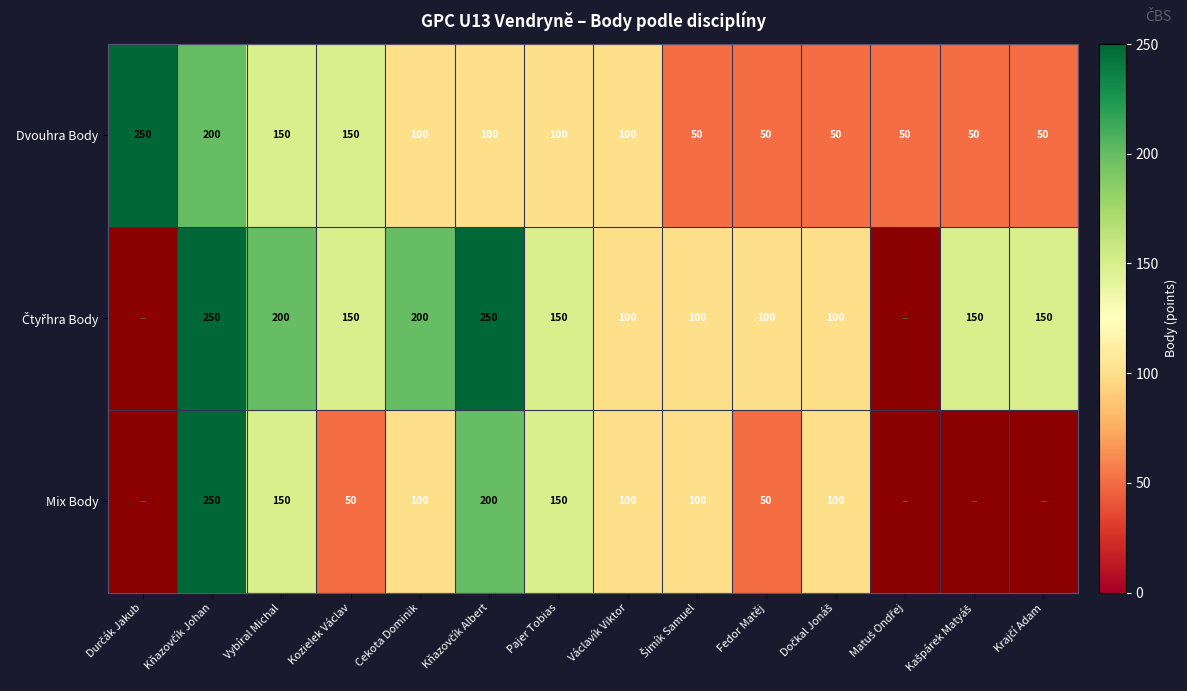

What is the maximum value for Dvouhra Body?

250